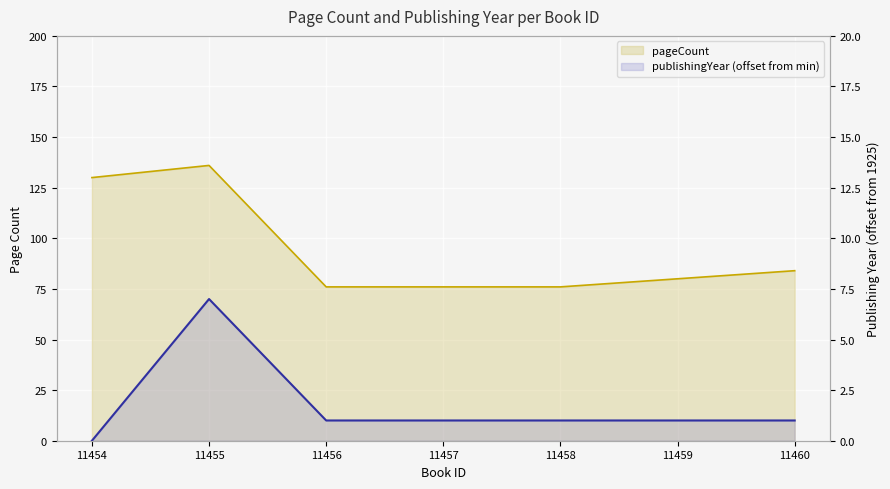

True or false: publishingYear and pageCount intersect in this chart.

False